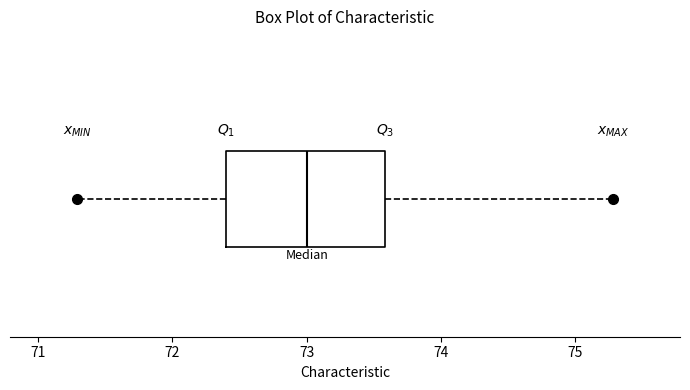

Transcribe this box plot: give where the median line is, the range the box spans, and where the two whiskers end, as read against the x-axis. The values are not printed on the chart, so give them approximately, as read against the axis.

median 73.0, box 72.4 to 73.6, whiskers 71.3 to 75.3